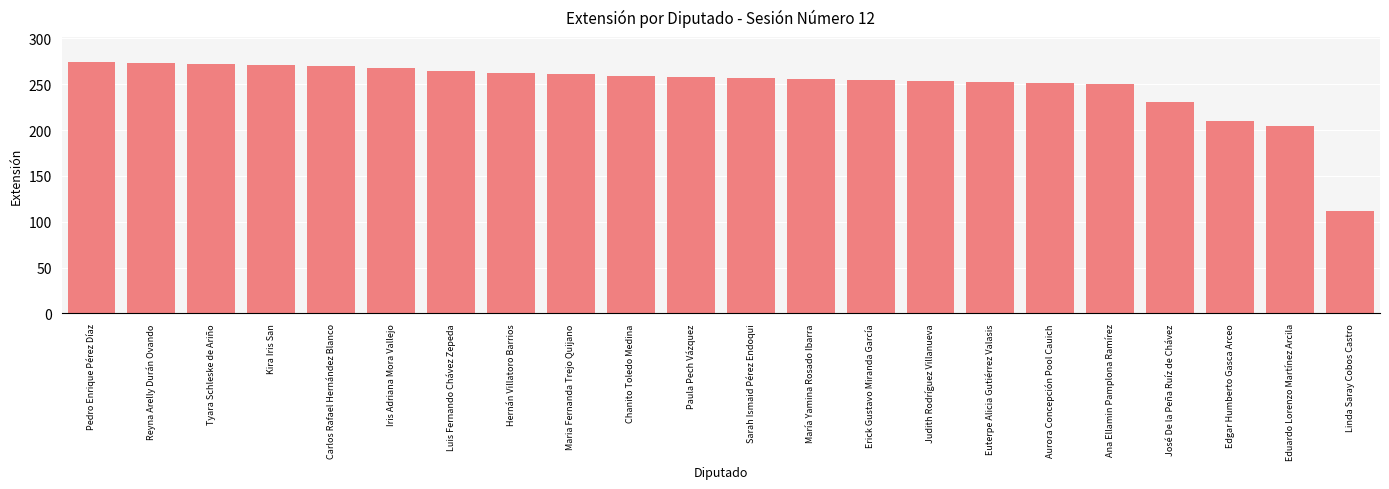

What is the sum of the values at Aurora Concepción Pool Cauich and Edgar Humberto Gasca Arceo?

461